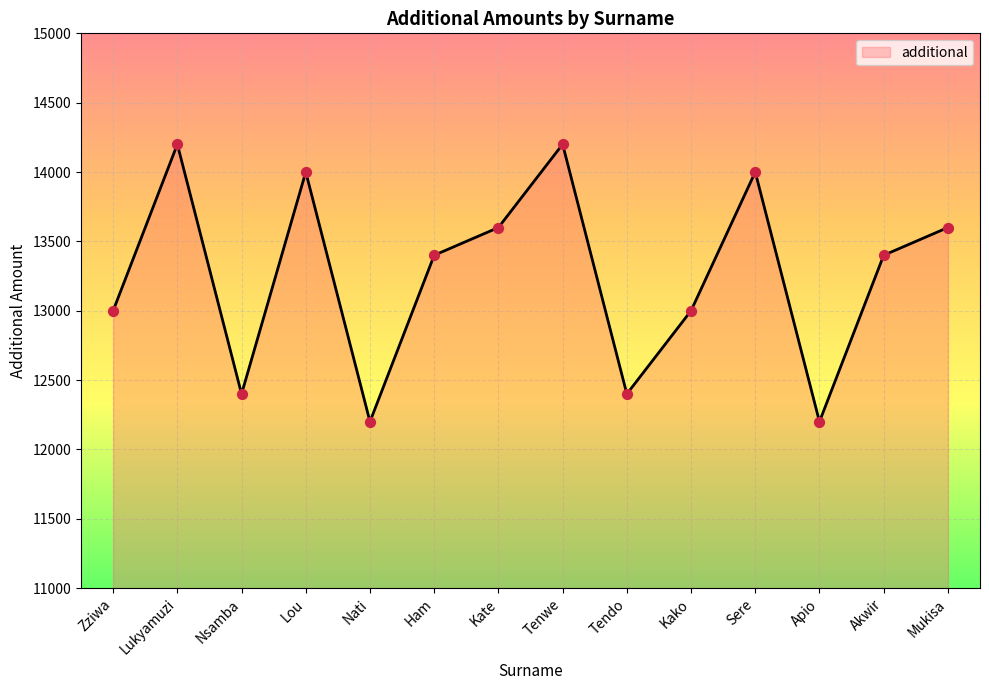

Which has a higher value, Mukisa or Akwir?

Mukisa